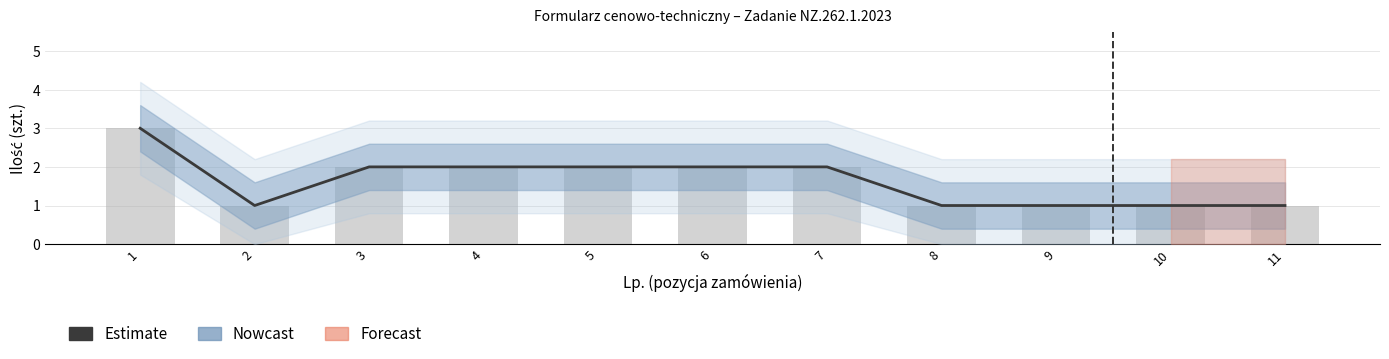

Read the value at 10.

1